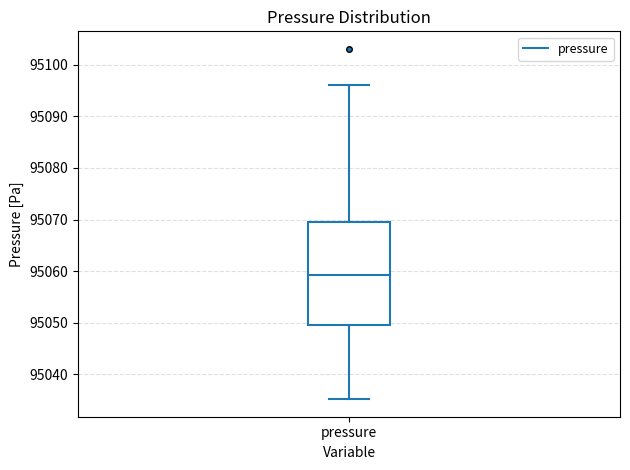

Where is the upper edge of the box for pressure on the y-axis? The values are not printed on the chart, so give them approximately, as read against the axis.

95069